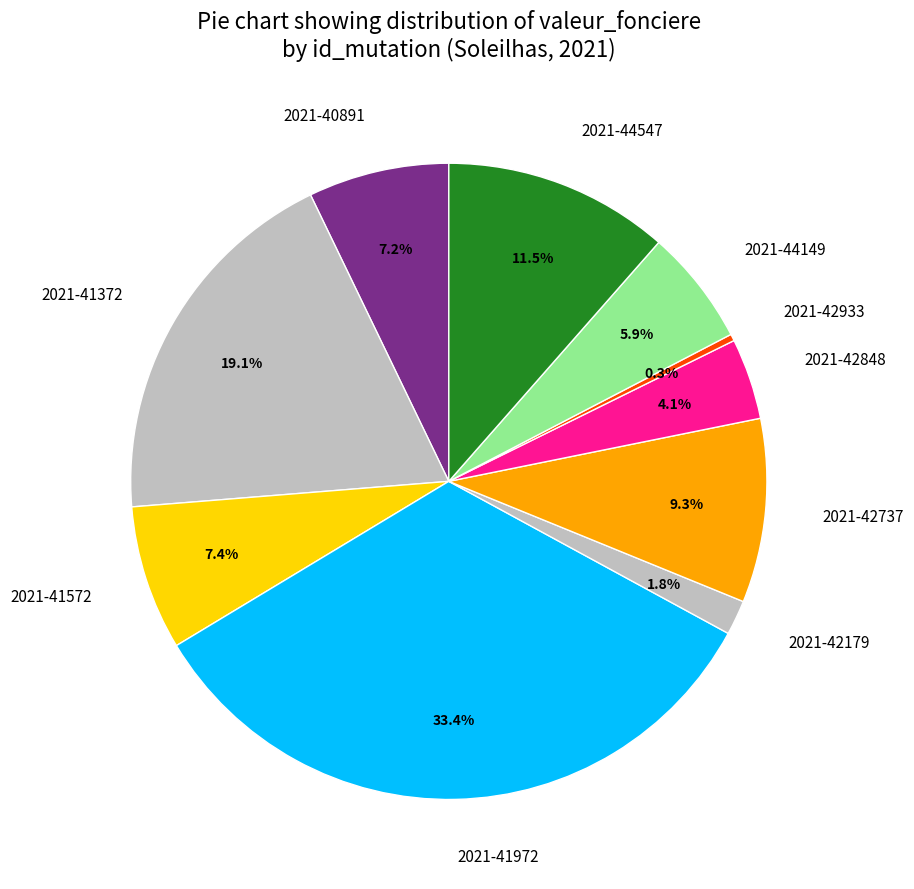

Is there any slice that represents more than half of the pie?

No